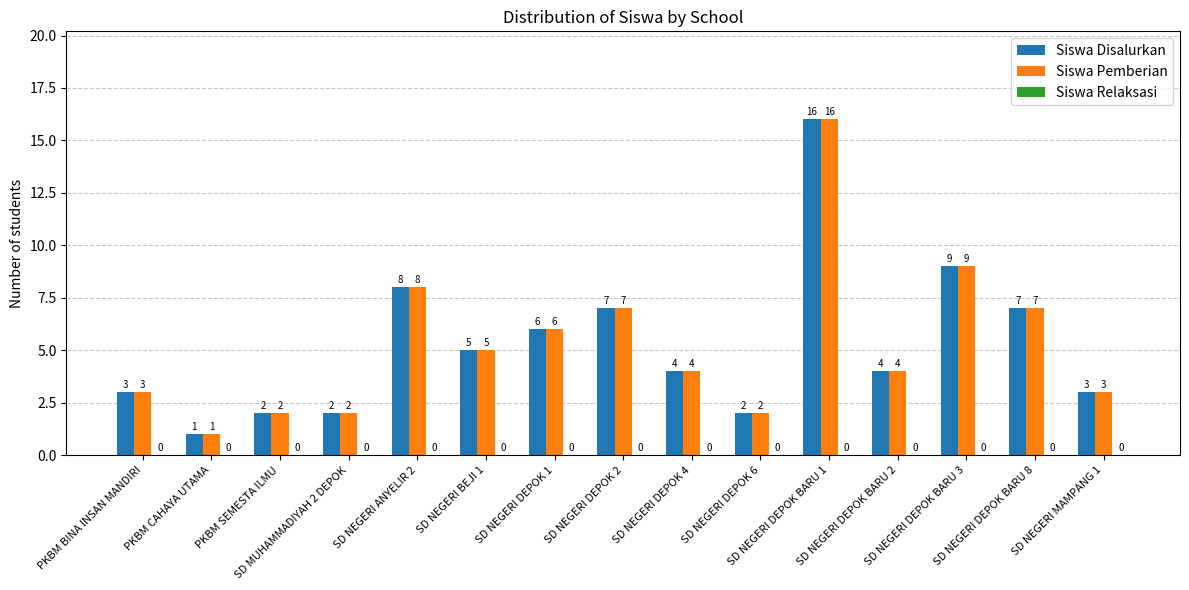

How many bars are there in each group?

2